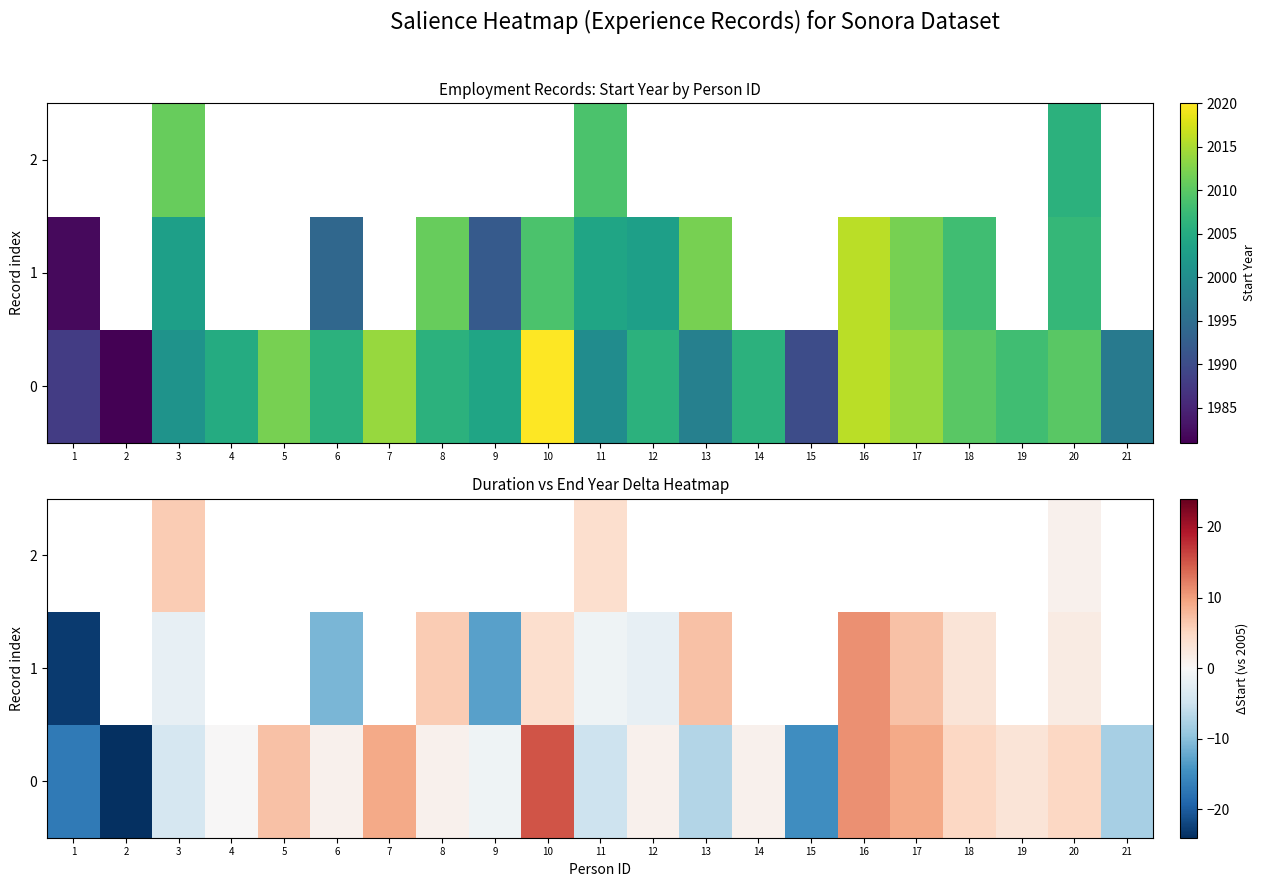

What is the maximum value for 0?

15.0